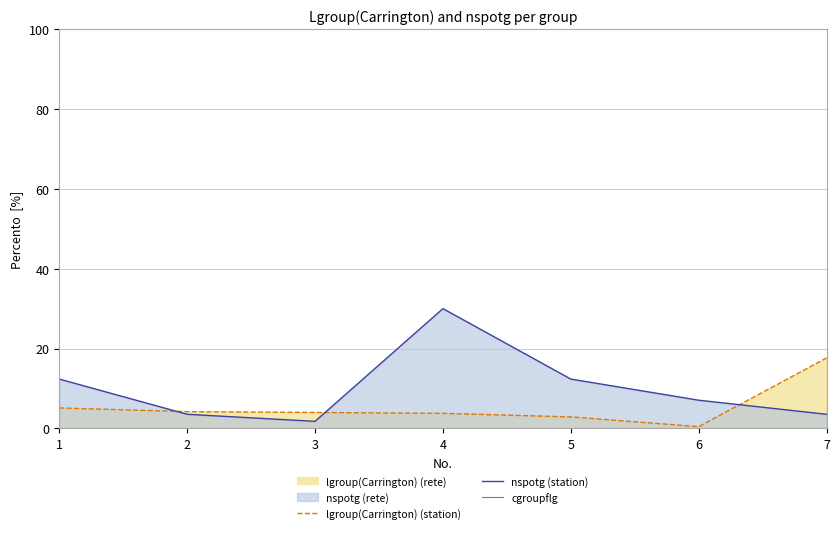

Where does the nspotg (station) series first go above 7?

1